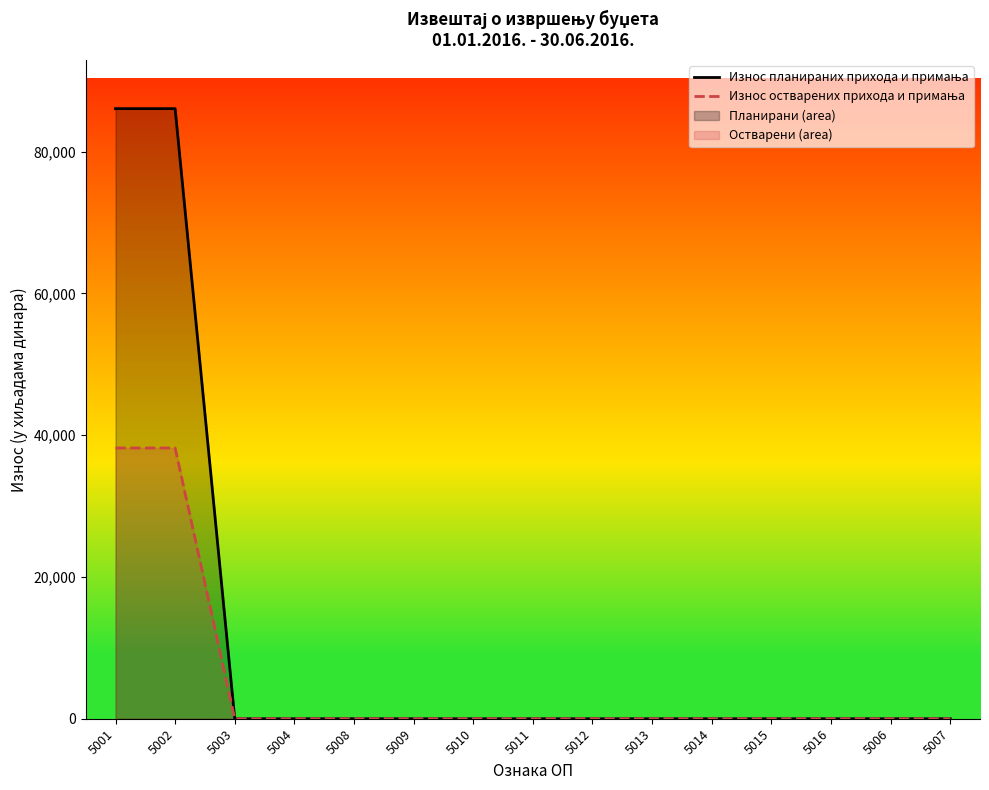

Which series changed the most between 5013 and 5015?

Износ планираних прихода и примања